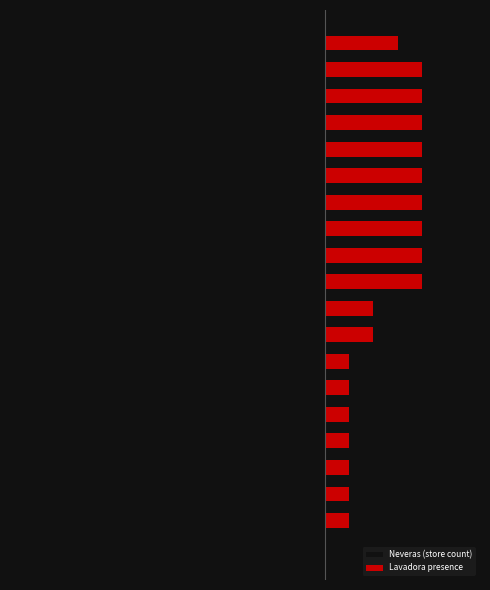

What are all the series names shown in the legend?

Neveras (store count), Lavadora presence